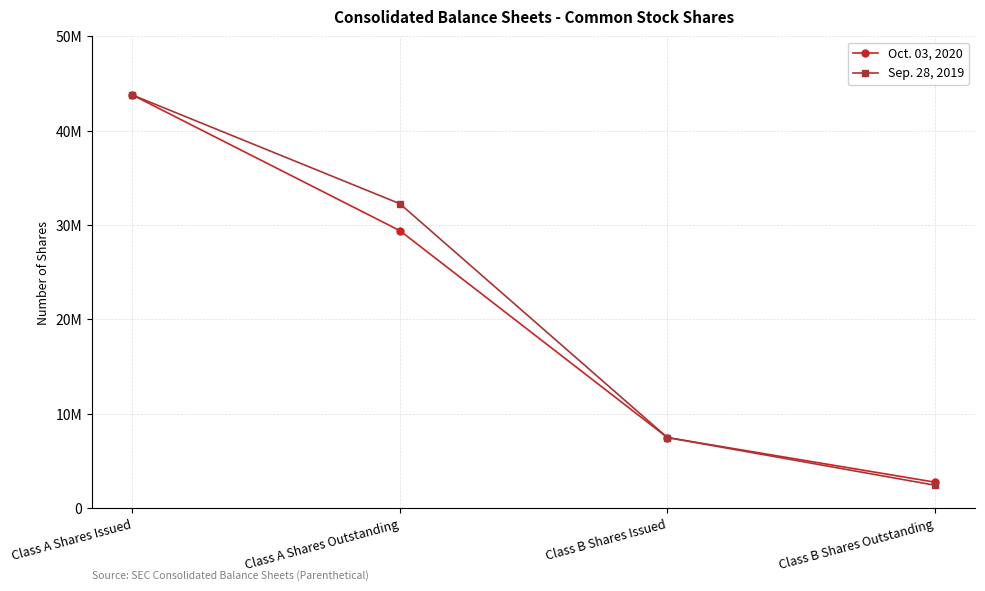

Rank the series at Class B Shares Outstanding from lowest to highest value.

Sep. 28, 2019, Oct. 03, 2020